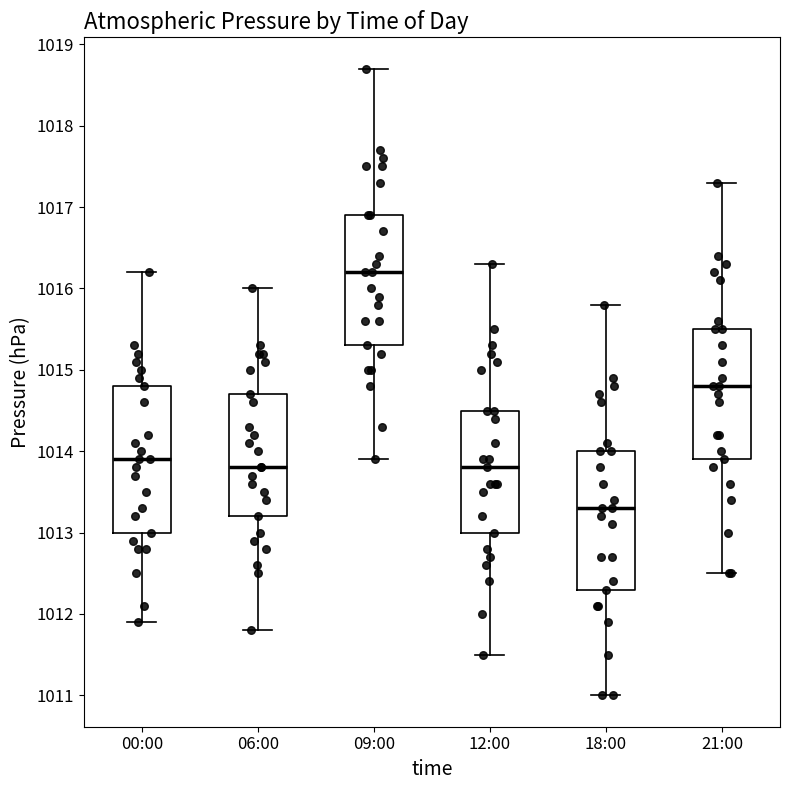

Where is the lower edge of the box for 18:00 on the y-axis? The values are not printed on the chart, so give them approximately, as read against the axis.

1012.3